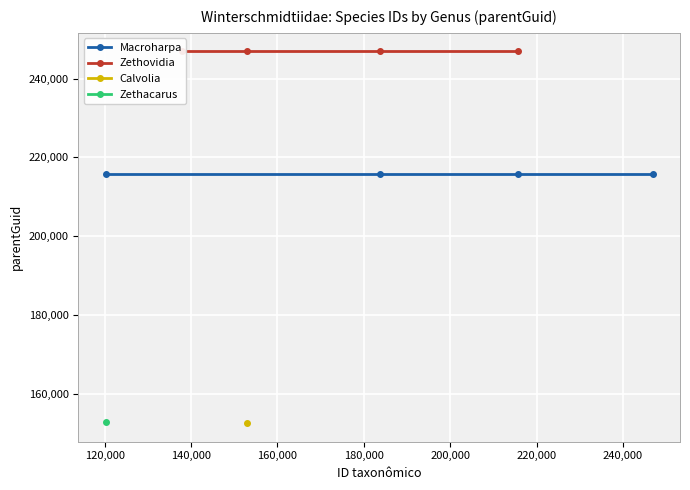

What is the total value across all series at 160,000?

462597